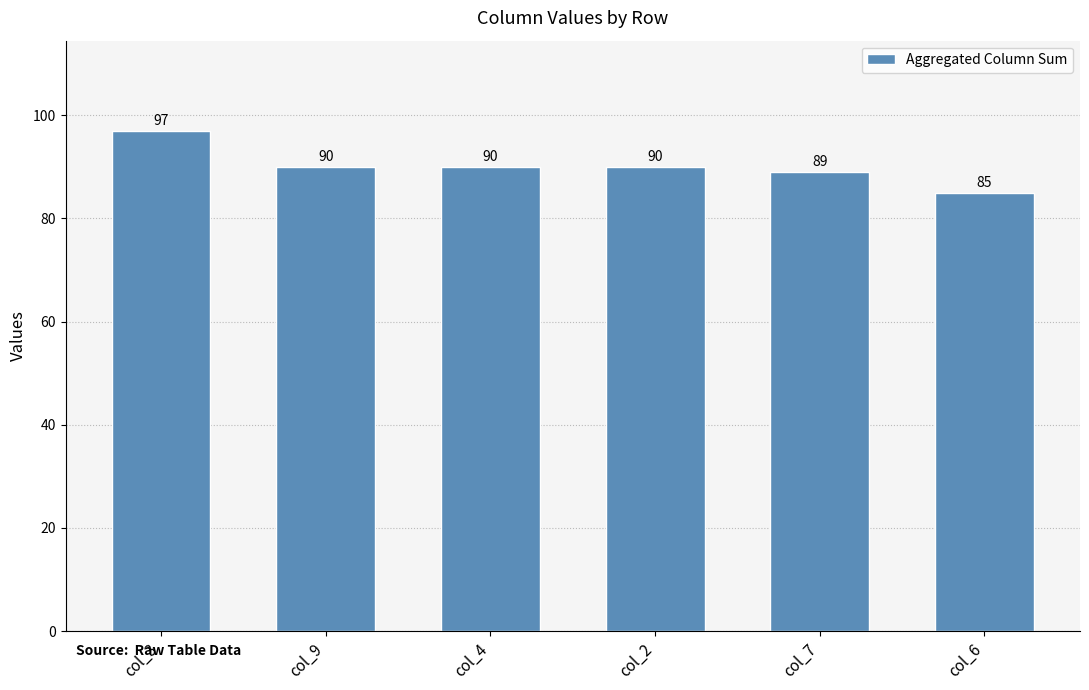

How many data points are less than 90?

2